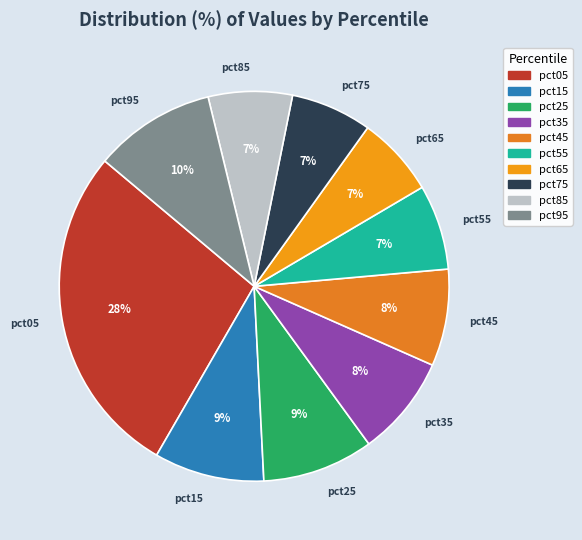

How many segments does this pie chart have?

10